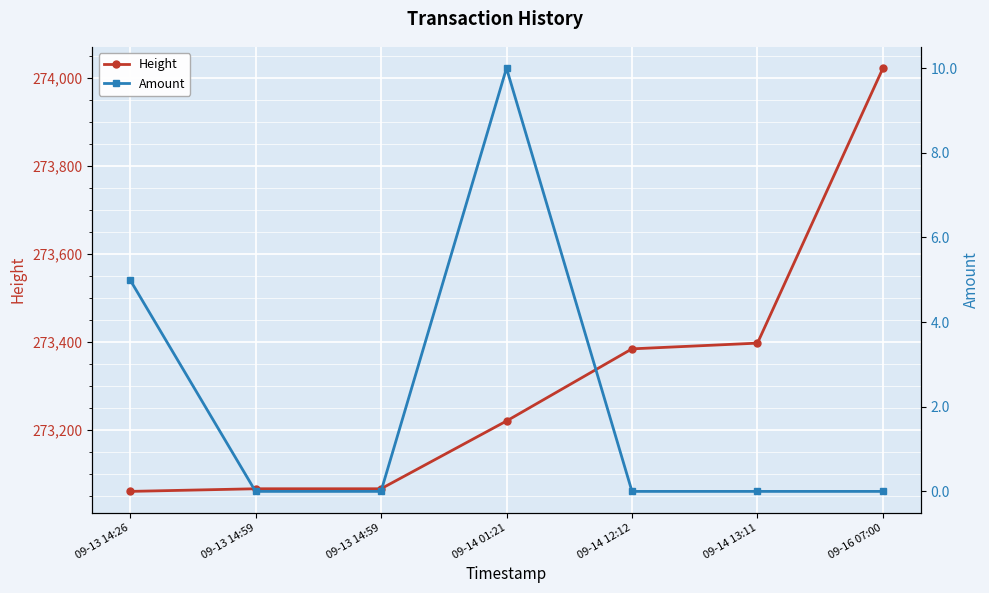

Reading right to left, transcribe all the data shown in this chart.

Height: 274023	273398	273385	273221	273067	273067	273061
Amount: 0	0	0	10	0	0	5